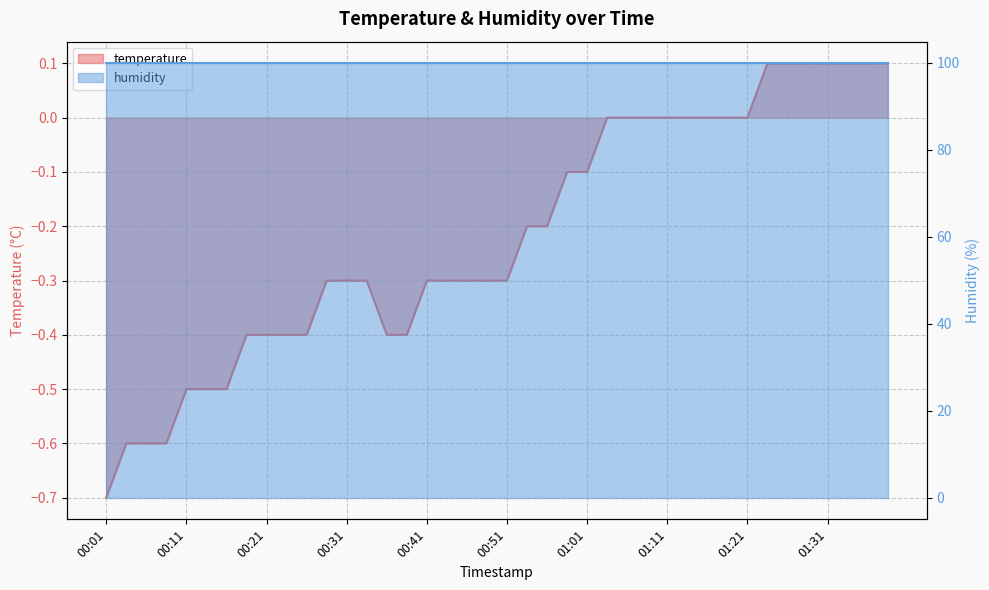

What is the sum of all values?

-8.7